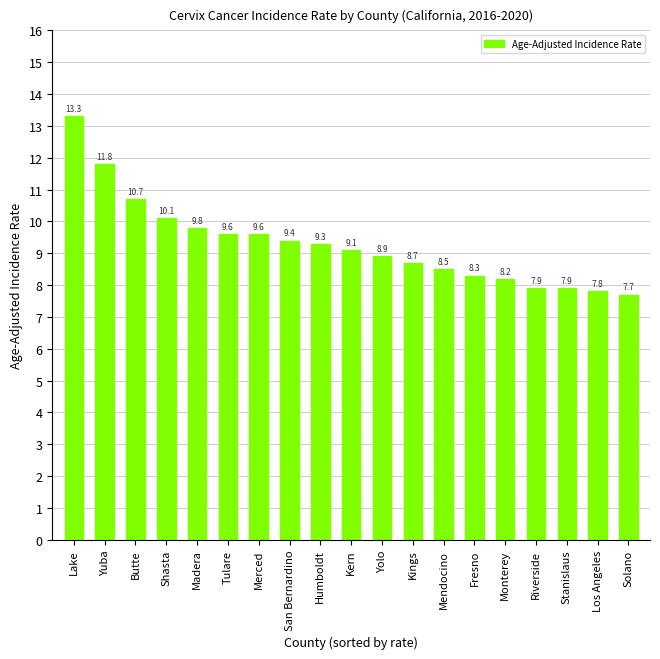

The chart shows a value of 10.7 at Butte. True or false?

True